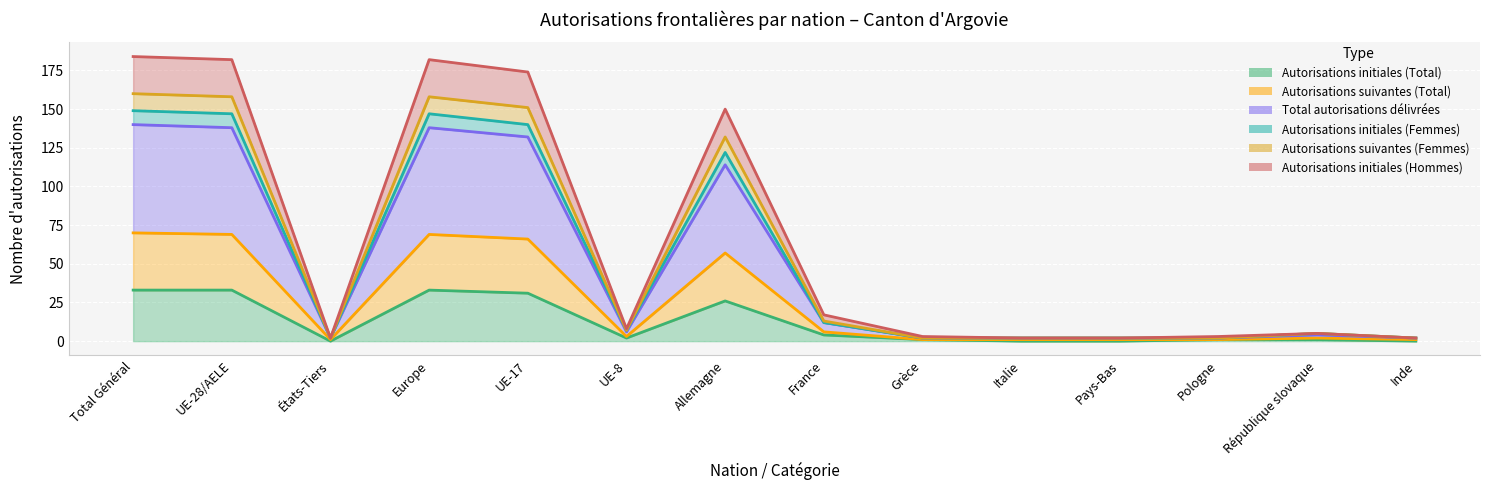

True or false: Total autorisations délivrées and Autorisations suivantes (Total) intersect in this chart.

False